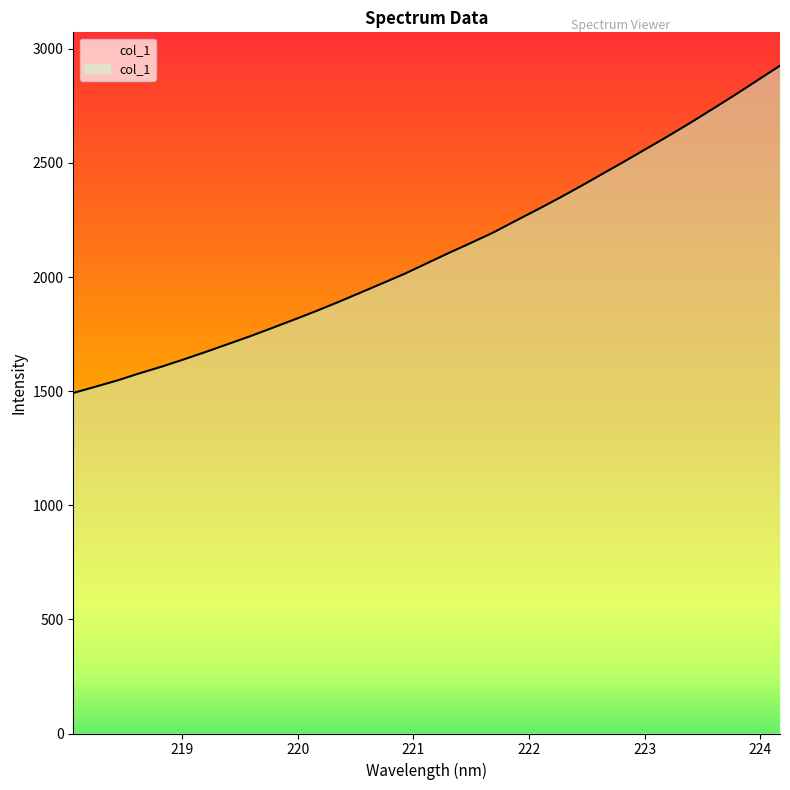

What is the minimum value shown in the chart?

1492.2